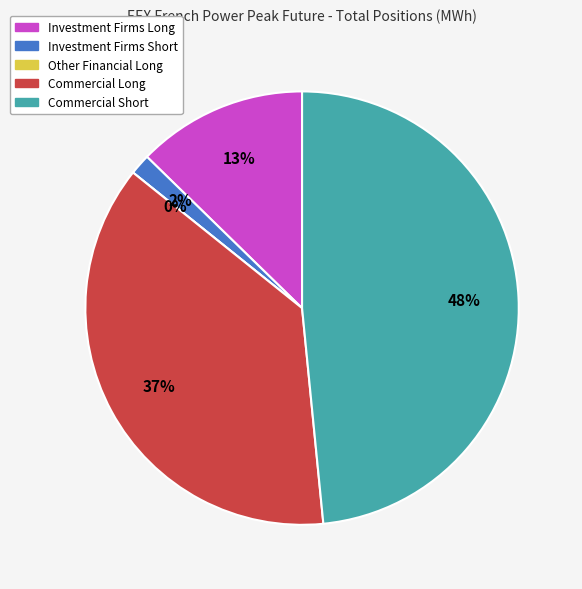

Is it true that Investment Firms Long is 13% of the pie?

True